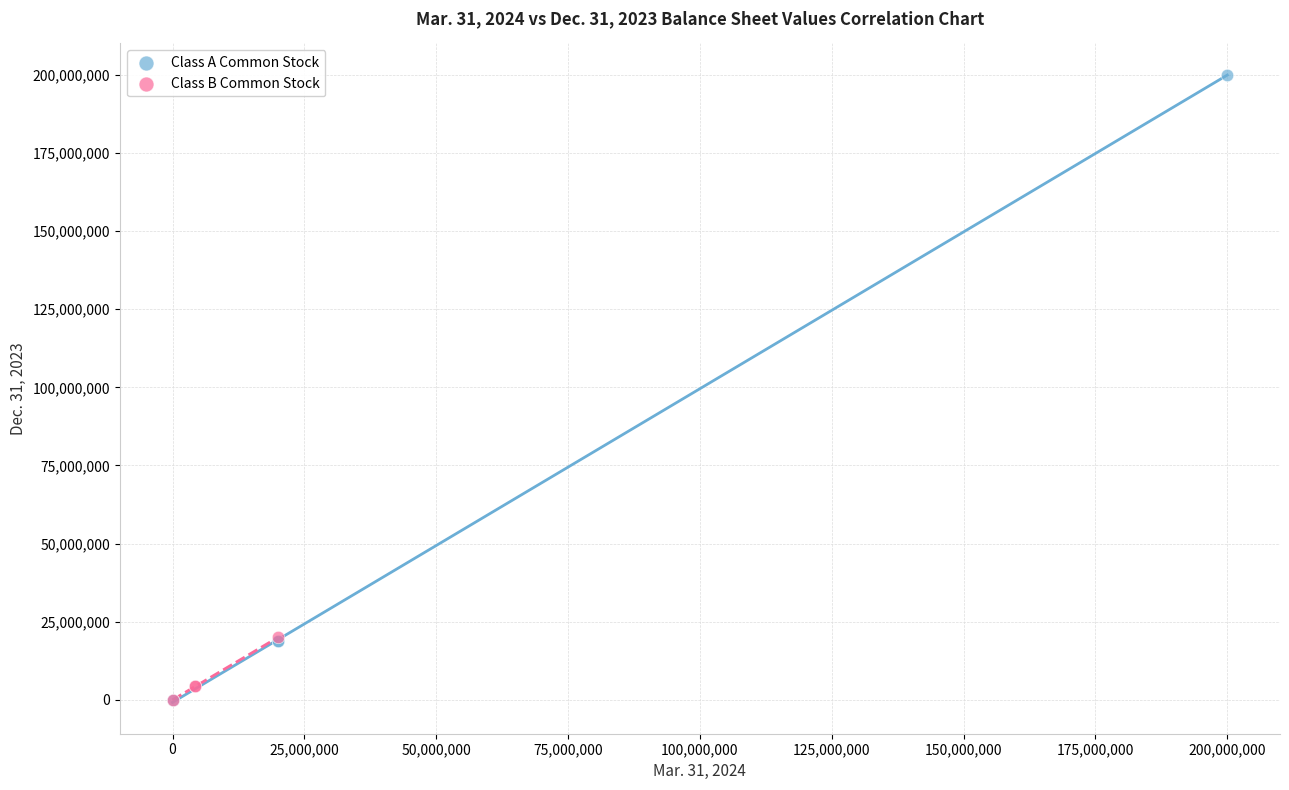

Which series has the widest spread of Y values?

Class A Common Stock